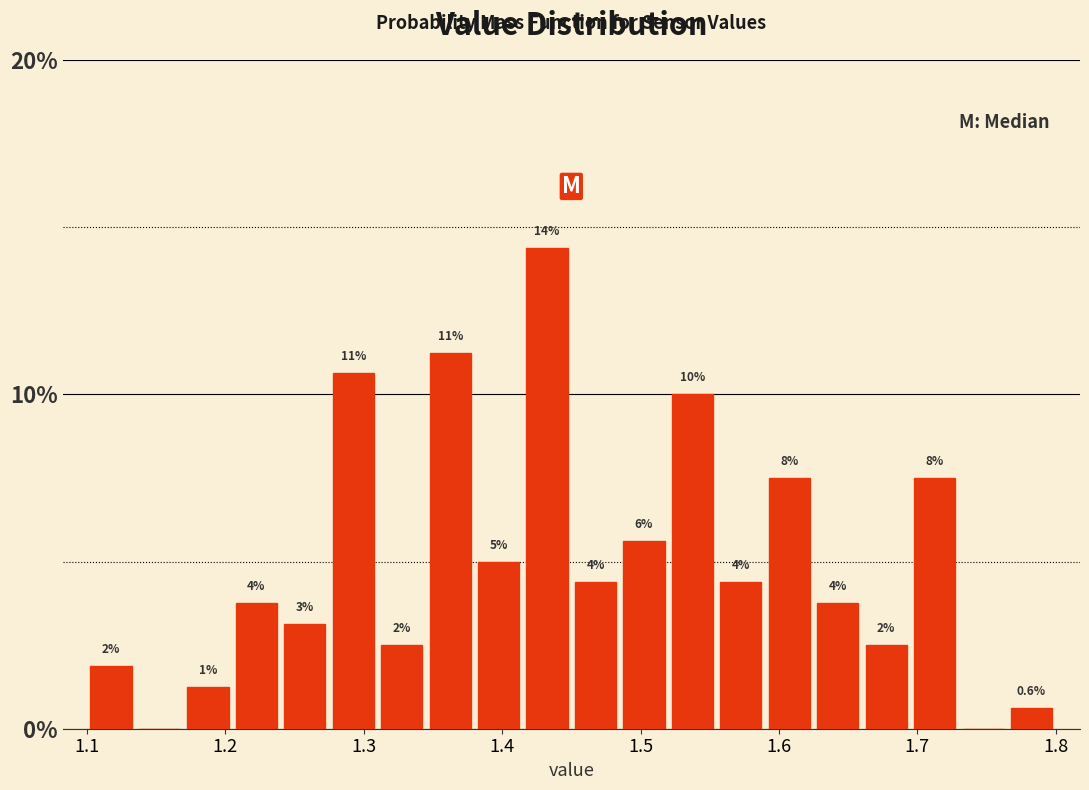

Read against the x-axis, roughly where is the centre of the tallest bar?

1.43